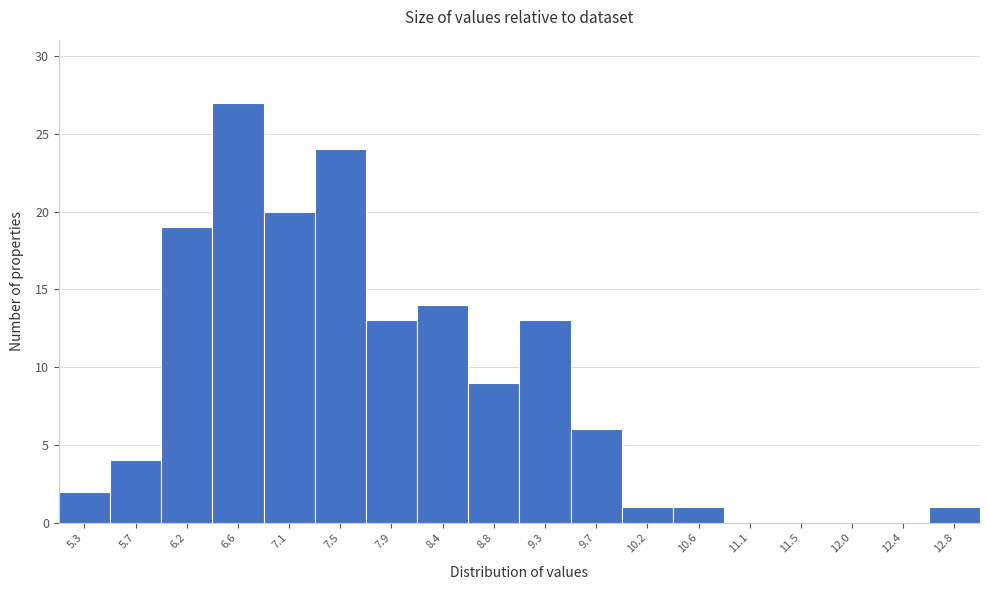

How tall is the bar that spans 5.05 to 5.50 on the x-axis? Neither the bar edges nor the heights are printed on the chart, so give them approximately, as read against the axes.

2